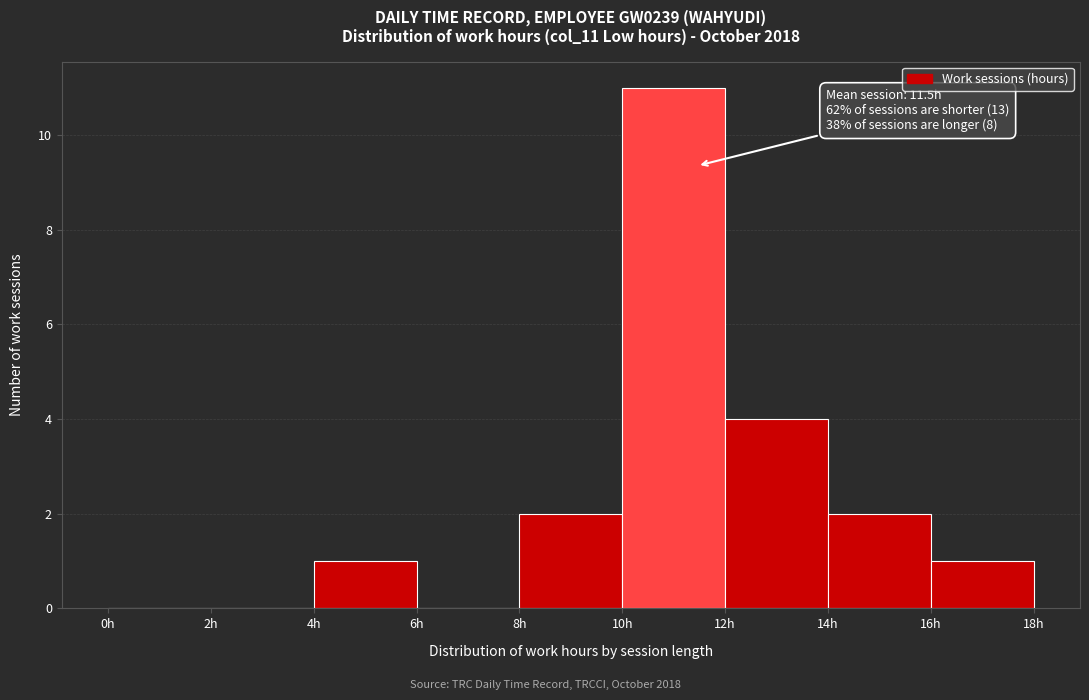

Over which range of the x-axis is the bar tallest?

10 to 12